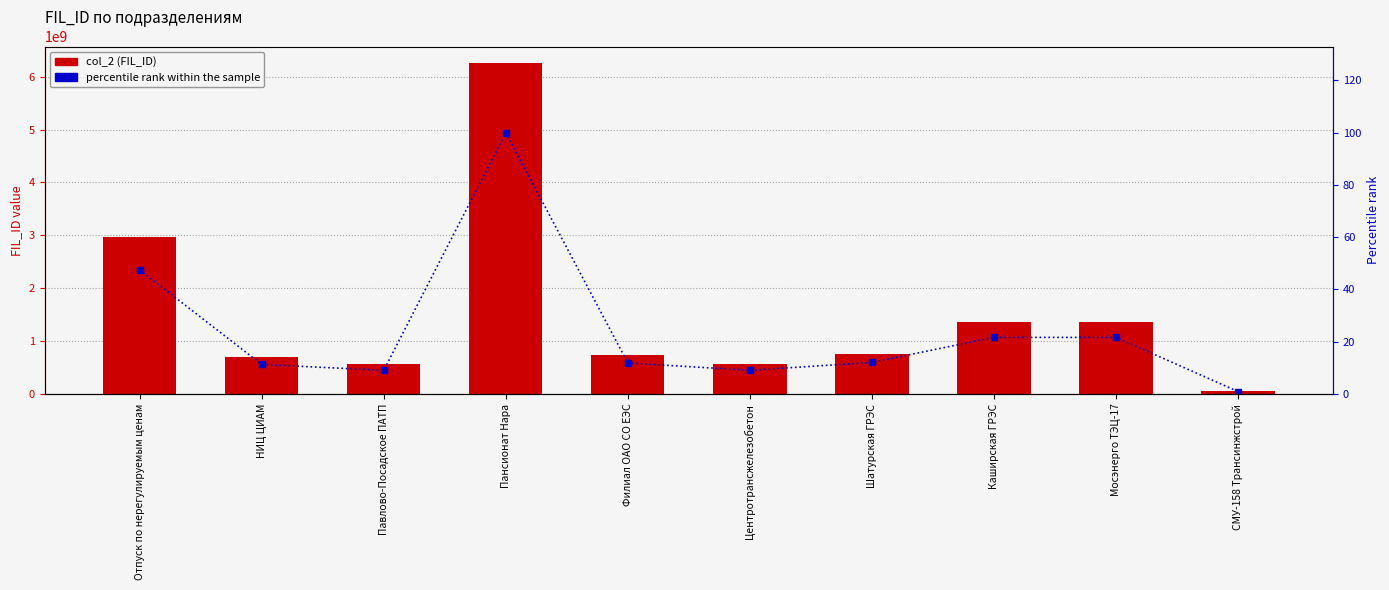

What are all the series names shown in the legend?

col_2, percentile rank within the sample